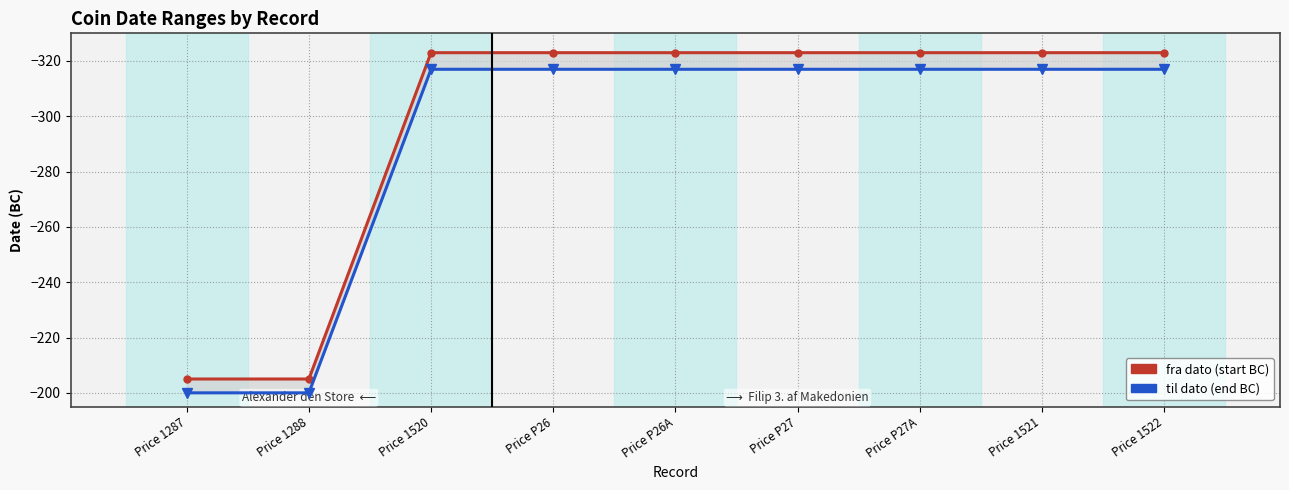

Is it true that fra dato (start) equals -323 at Price P26?

True